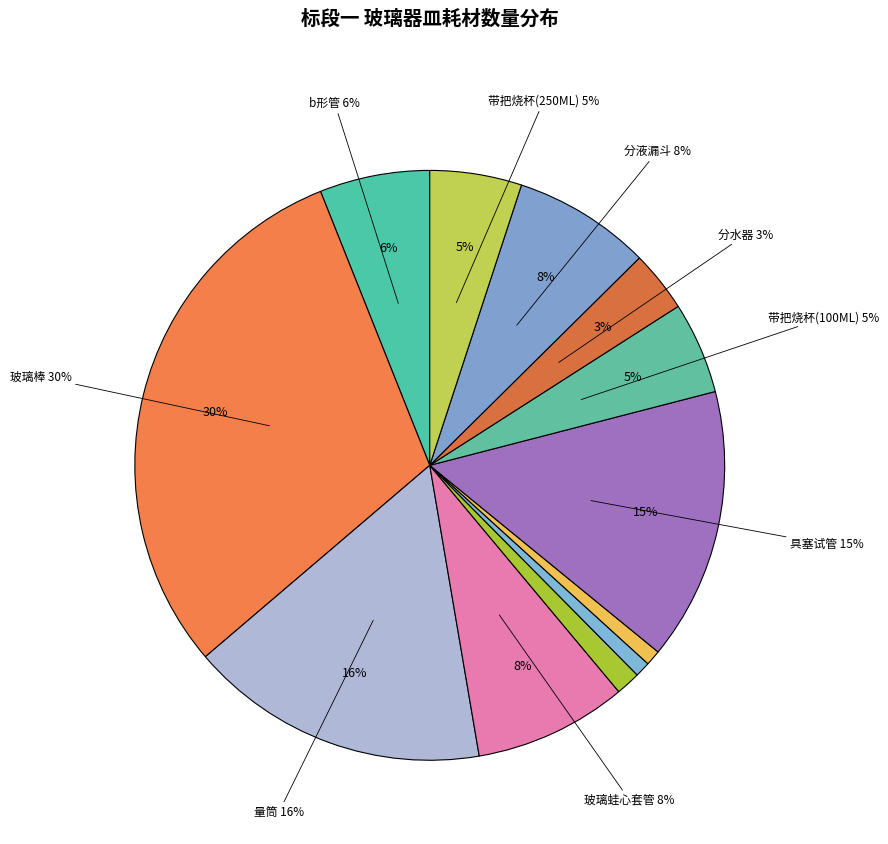

How many slices are in this pie chart?

12